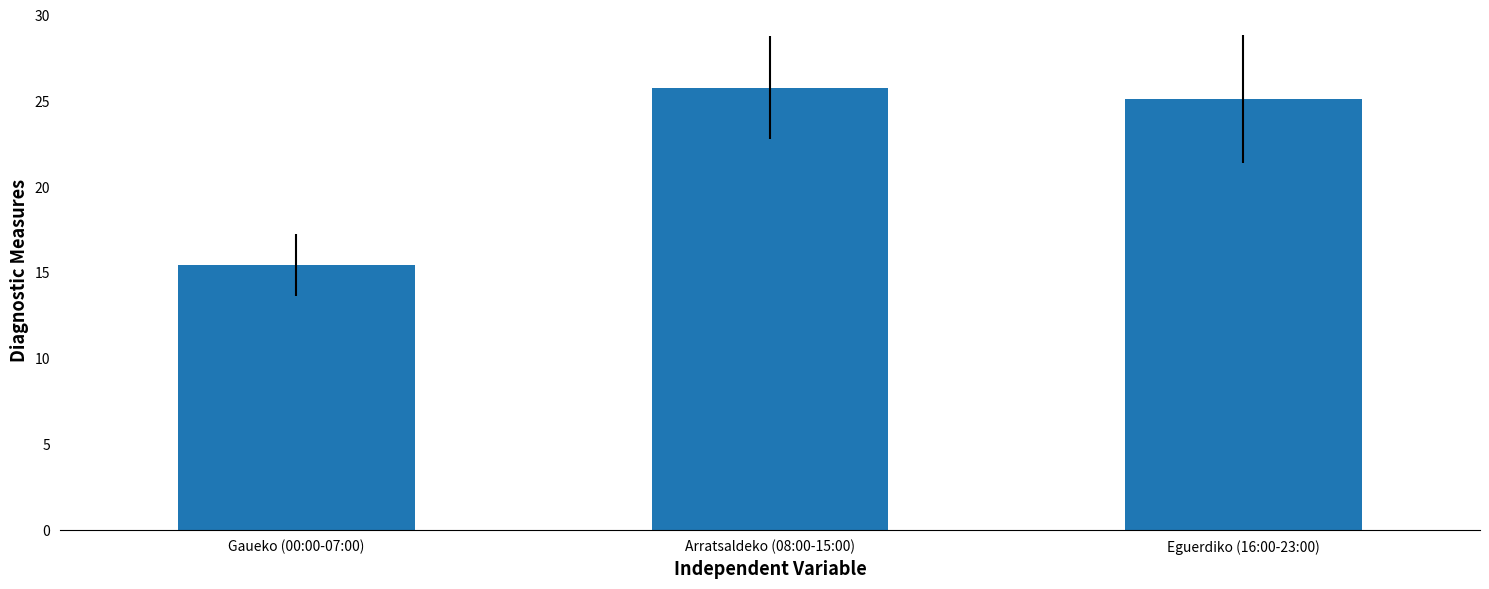

List the labels in order of value, smallest first.

Gaueko (00:00-07:00), Eguerdiko (16:00-23:00), Arratsaldeko (08:00-15:00)